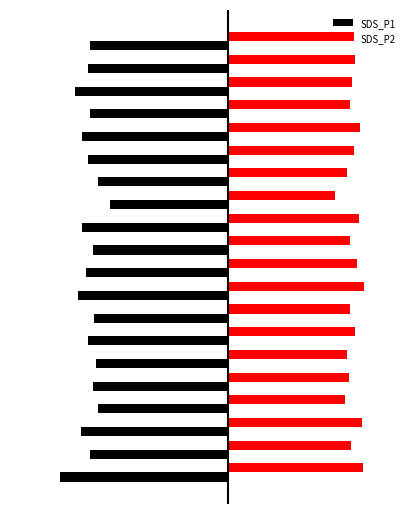

List the series in order of their overall mean, highest first.

SDS_P2, SDS_P1